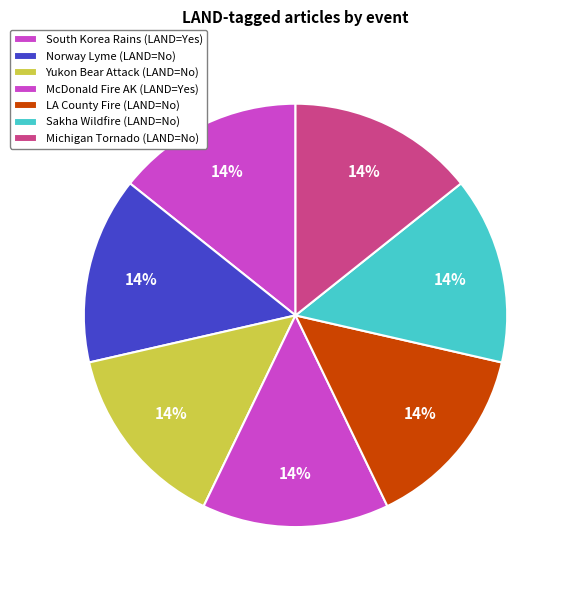

How many segments does this pie chart have?

7